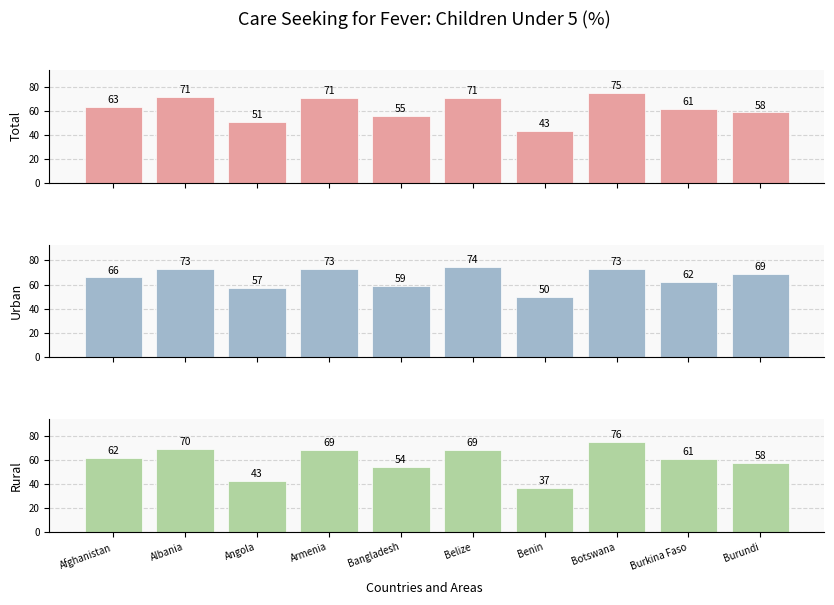

What is the label of the 2nd bar from the left?

Albania